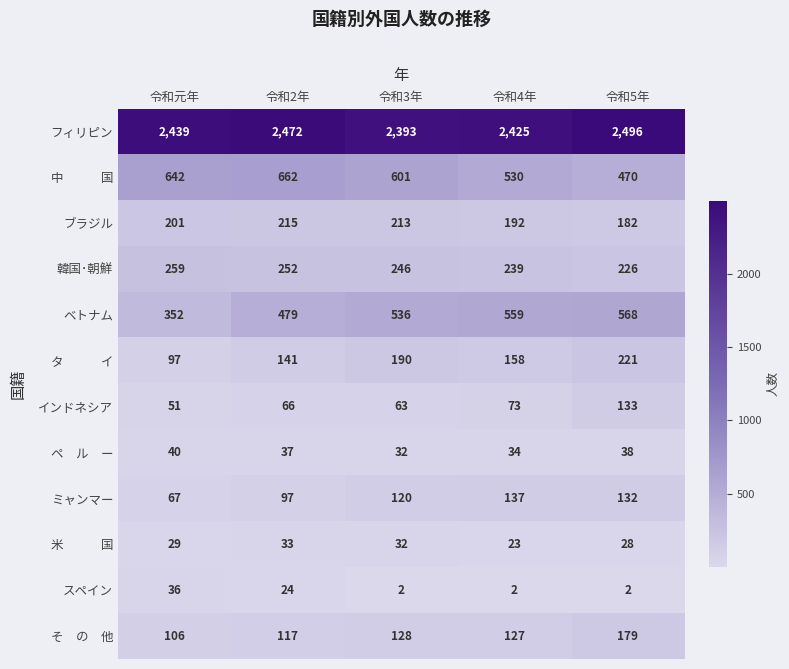

What is the sum of the 韓国･朝鮮 values at 令和2年 and 令和元年?

511